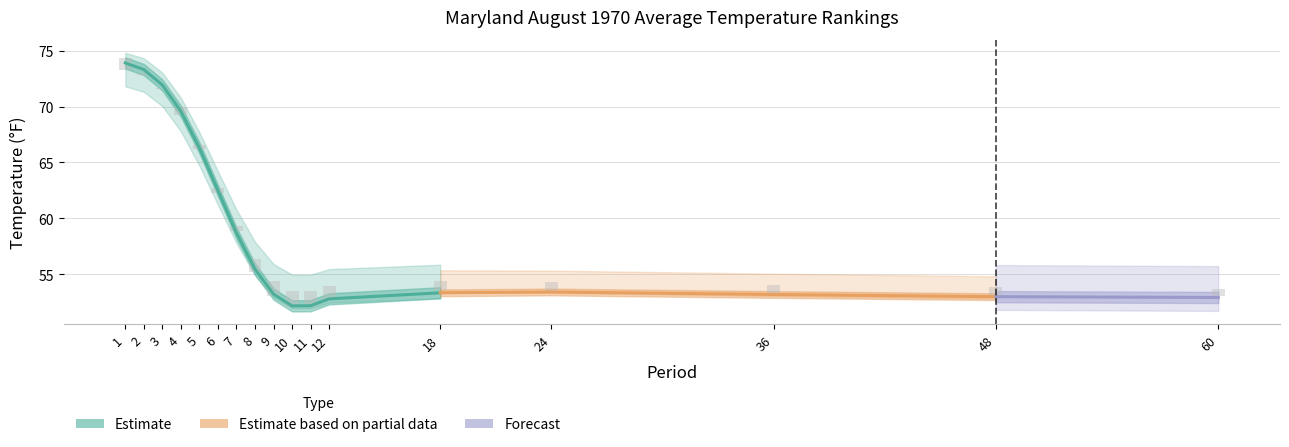

The Value series shows 72.9 at 36. True or false?

False